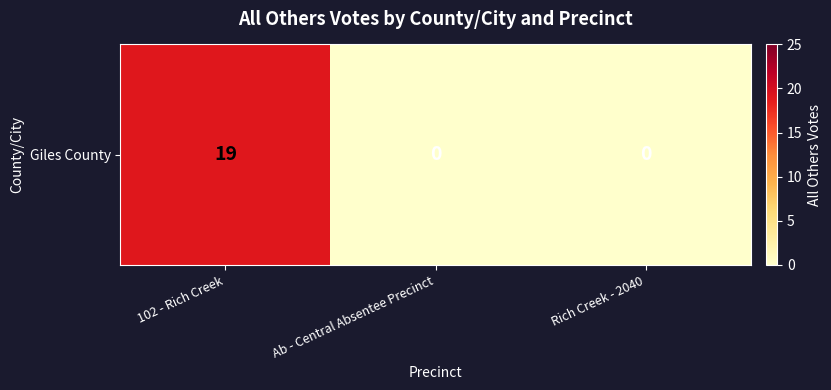

Count the number of data series in this chart.

1